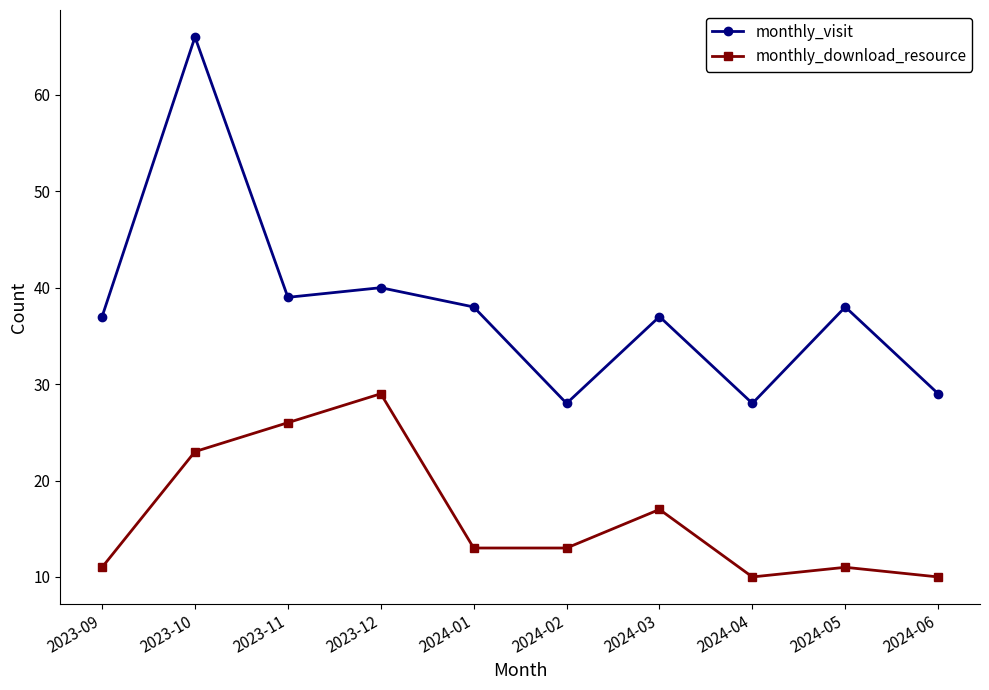

Reading left to right, what are all the values shown in this chart?

monthly_visit: 2023-09=37	2023-10=66	2023-11=39	2023-12=40	2024-01=38	2024-02=28	2024-03=37	2024-04=28	2024-05=38	2024-06=29
monthly_download_resource: 2023-09=11	2023-10=23	2023-11=26	2023-12=29	2024-01=13	2024-02=13	2024-03=17	2024-04=10	2024-05=11	2024-06=10